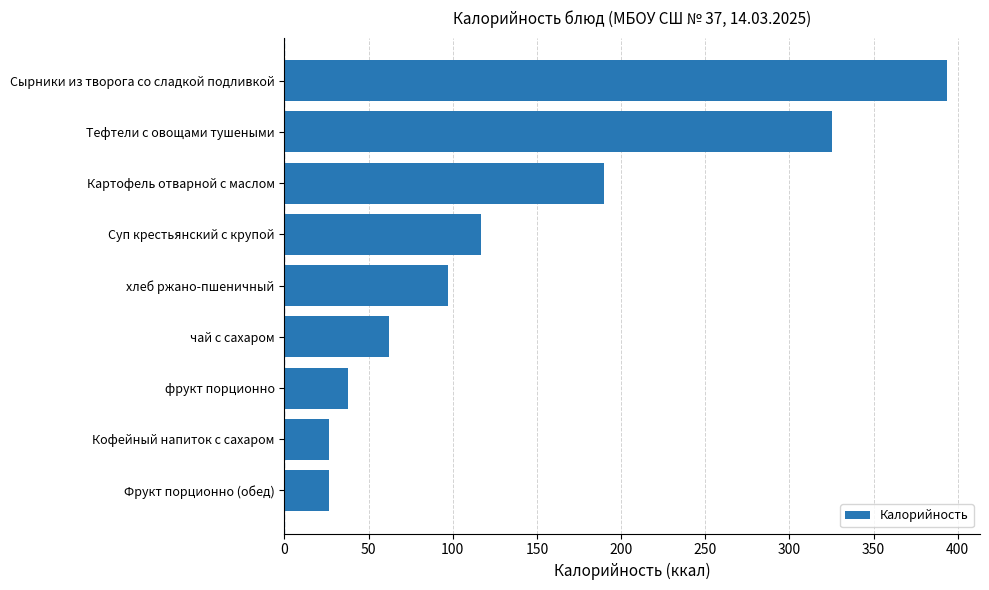

What is the difference between the second highest and second lowest values?

298.6